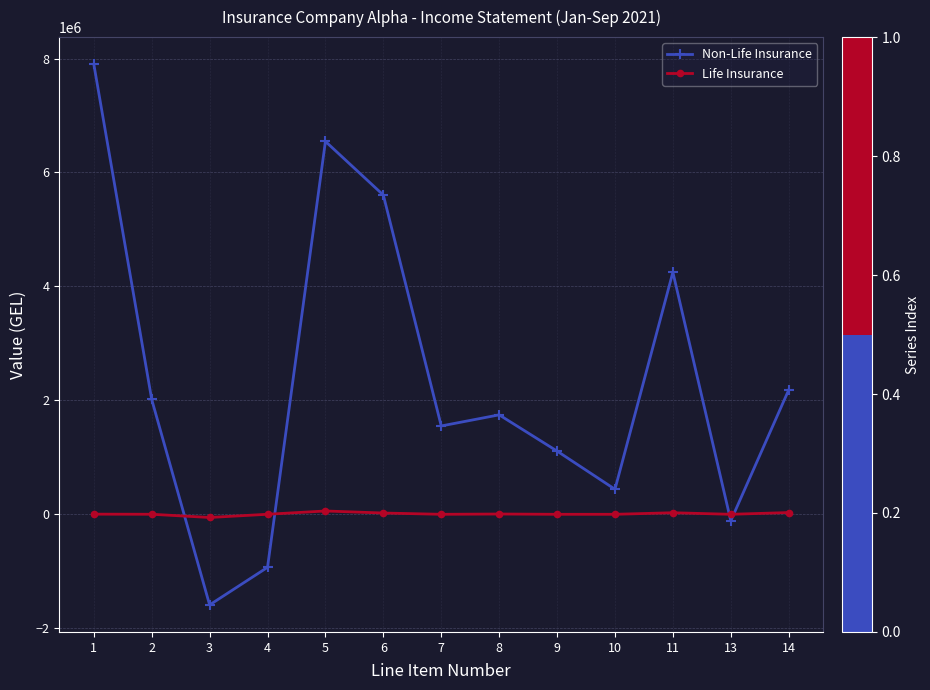

Where does the Life Insurance series first go above 699?

1